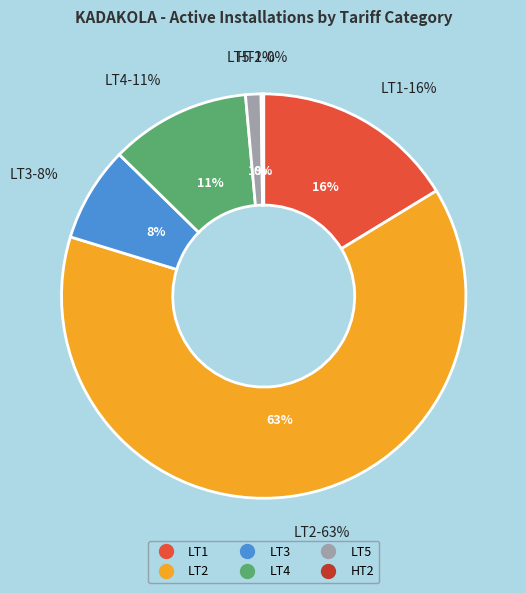

To the nearest percent, what portion does LT4 Total represent?

11%